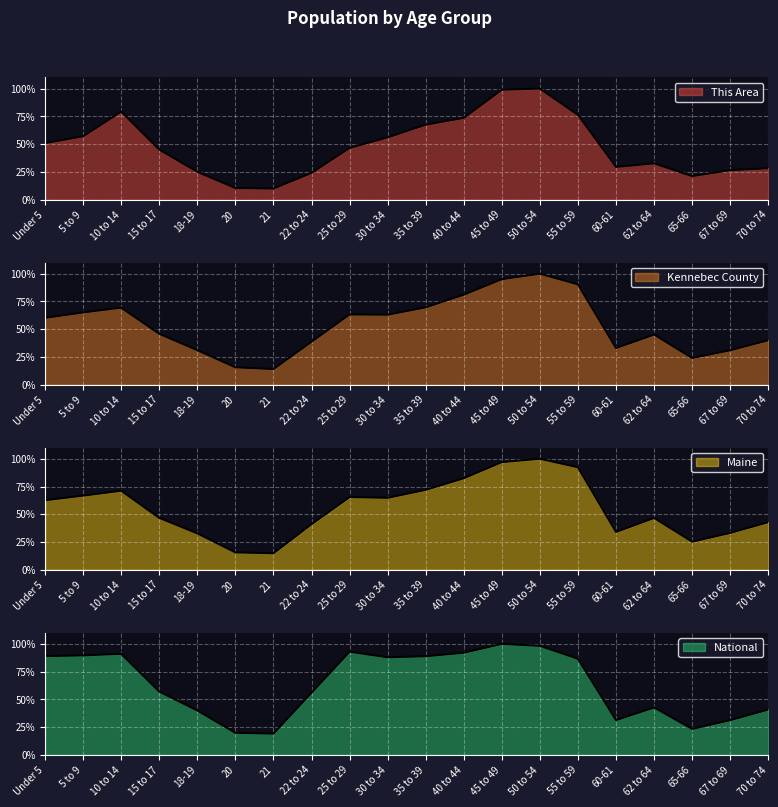

What is the lowest value of the This Area series?

10.0